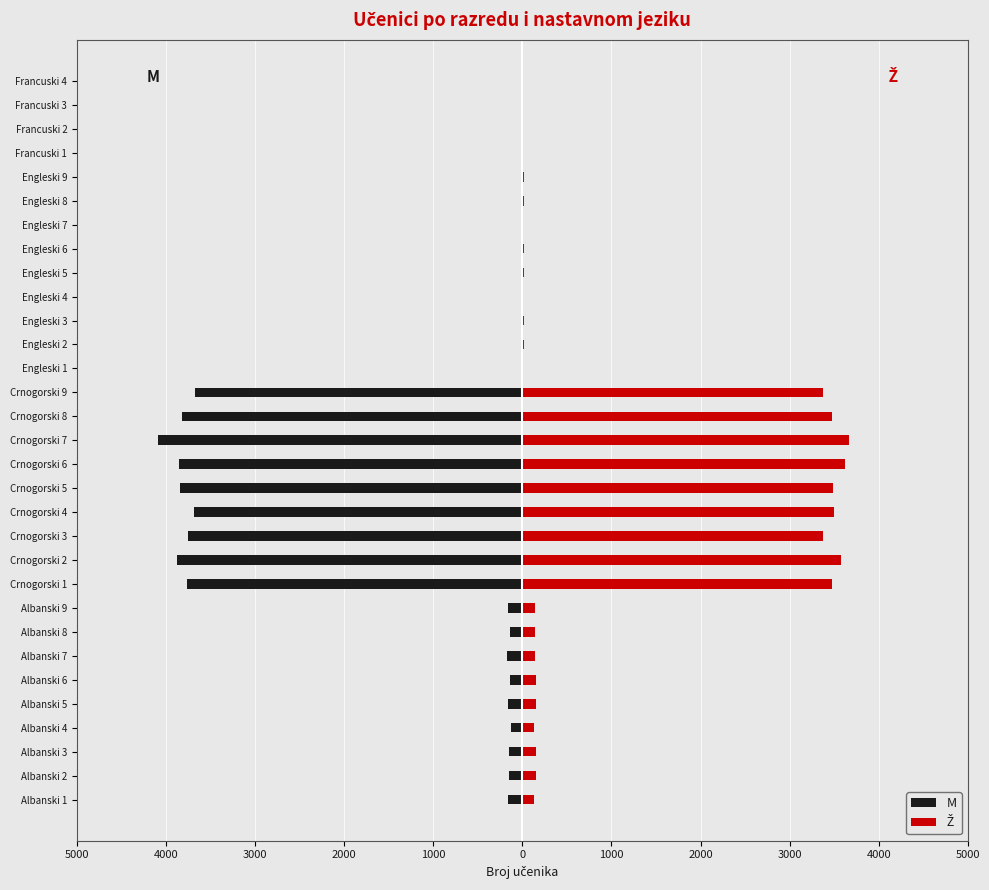

What is the approximate value of M at Crnogorski 6?

-3854